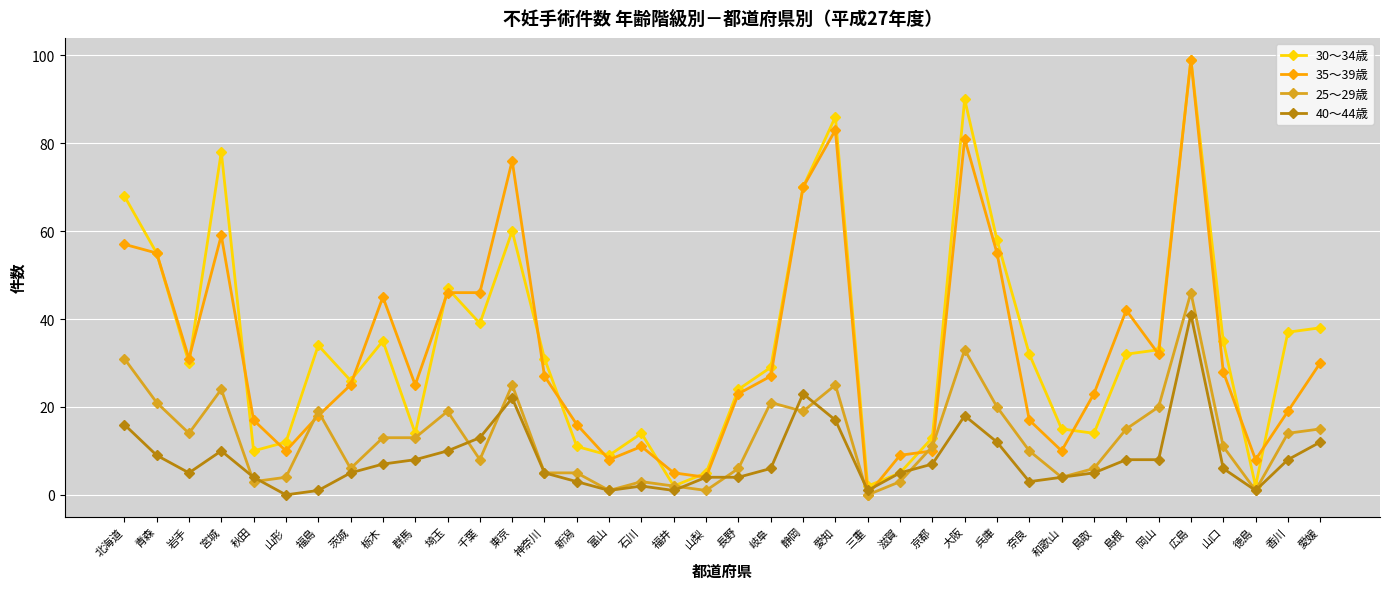

What is the greatest value displayed?

99